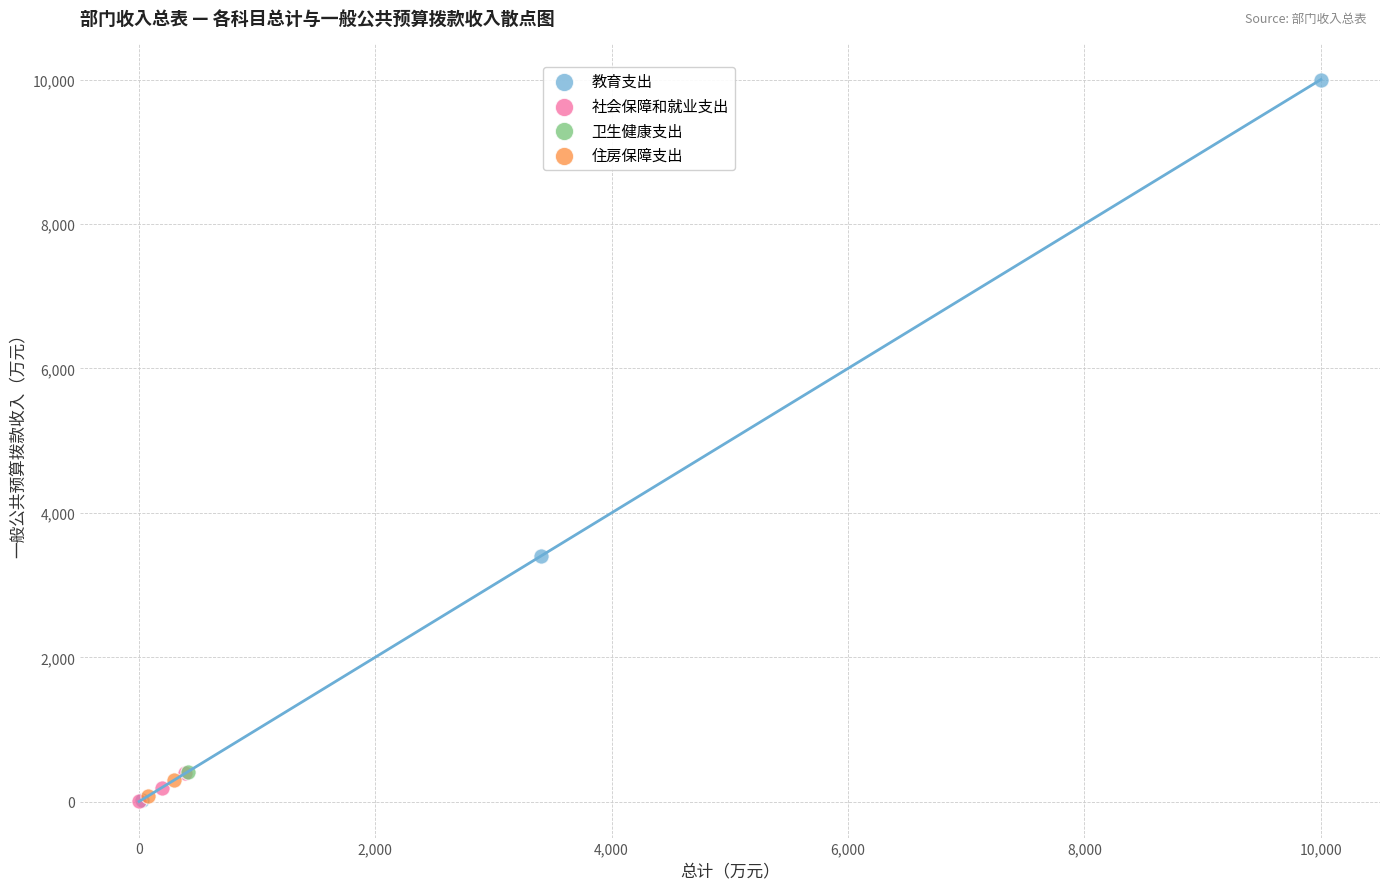

What are all the series names shown in the legend?

教育支出, 社会保障和就业支出, 卫生健康支出, 住房保障支出